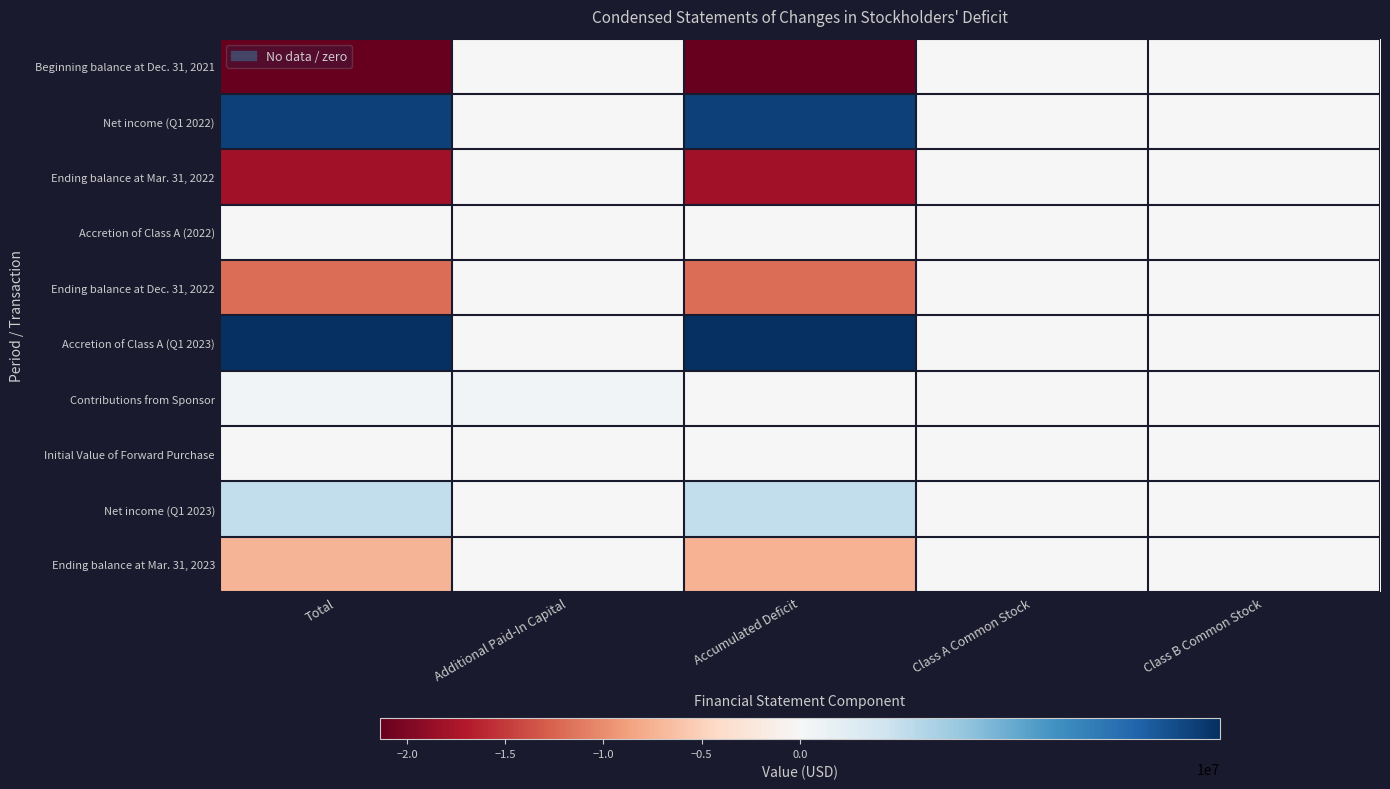

Which series has the largest total across all categories?

Accretion of Class A (Q1 2023)